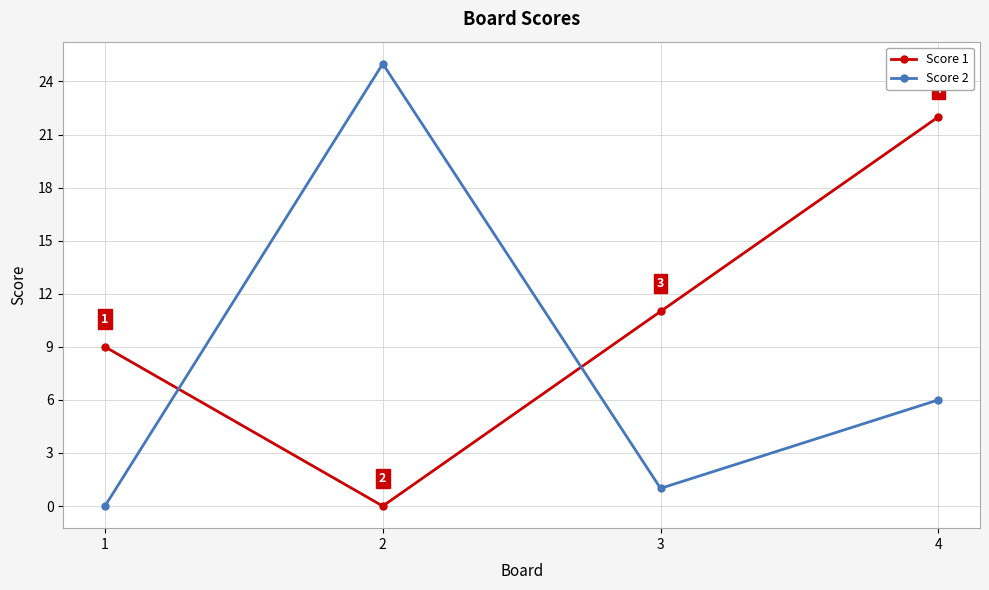

Which series changed the most between 1 and 3?

Score 1